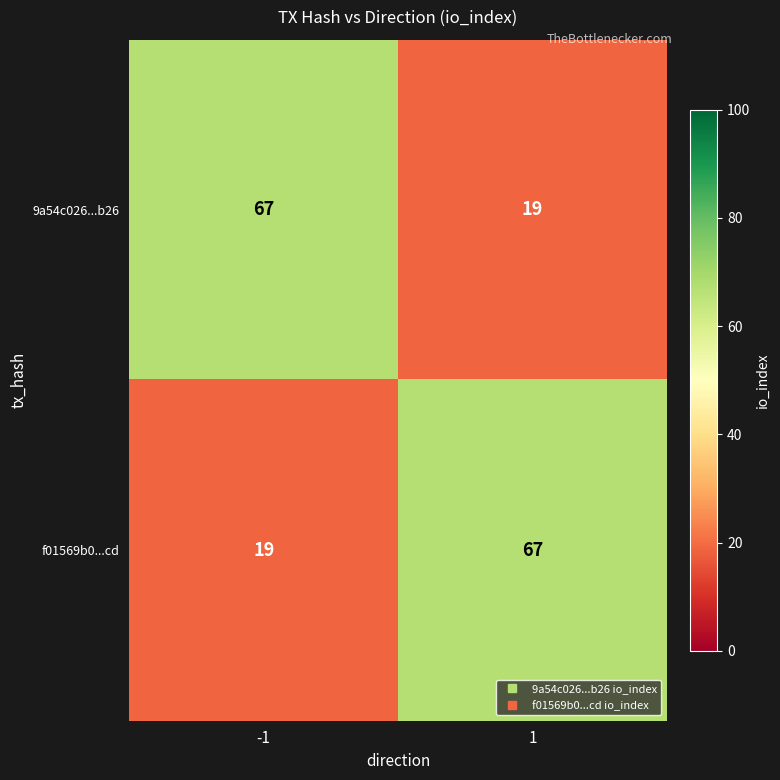

At how many categories does at least one series exceed 49?

2